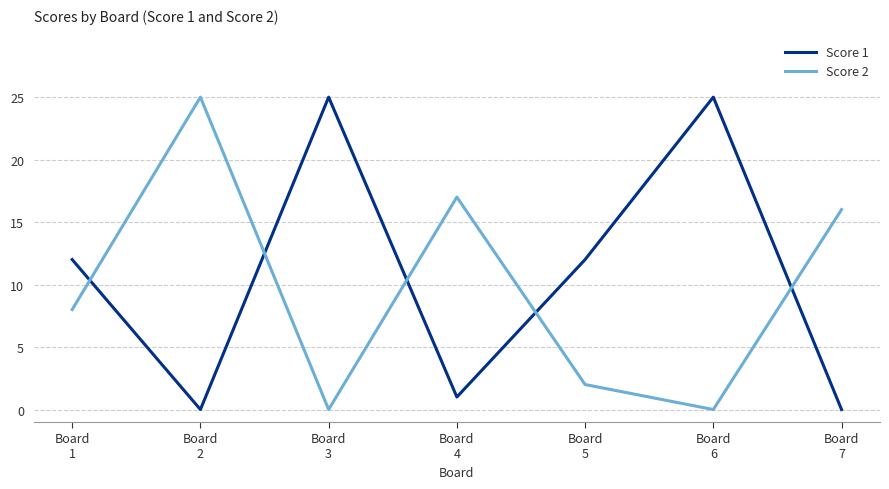

What is the greatest value displayed?

25